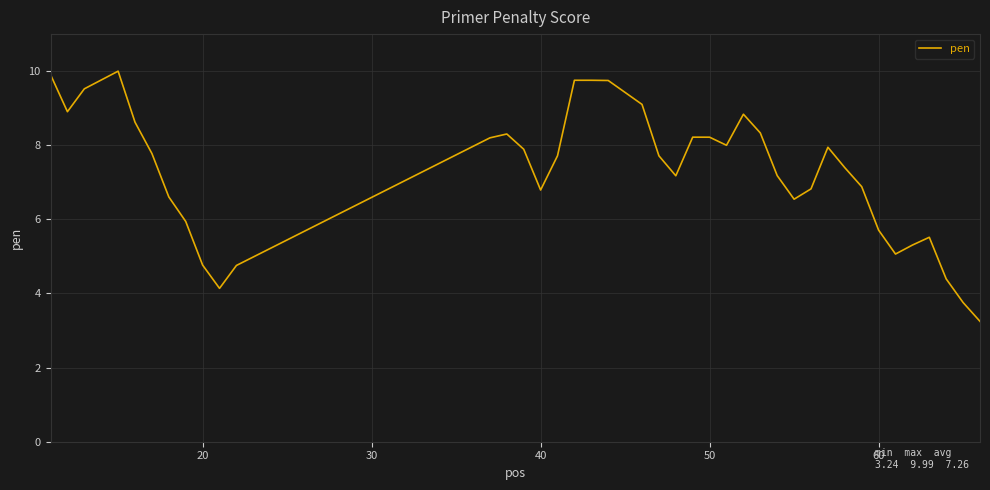

What is the maximum value shown in the chart?

10.0